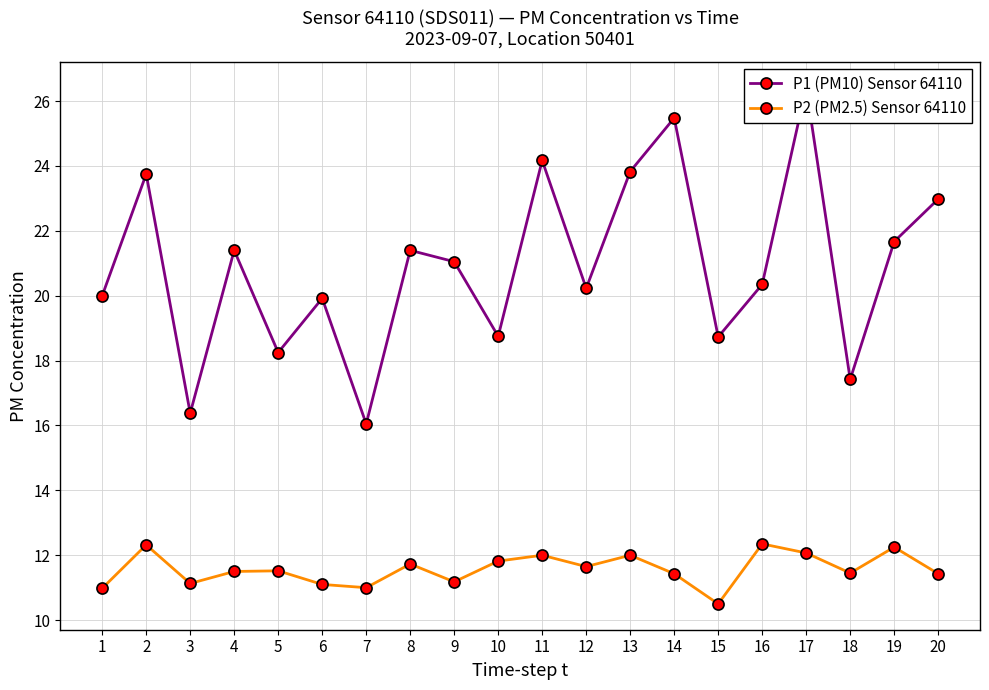

What is the value of the P1 (PM10) Sensor 64110 point at the 16th from the left?

20.4